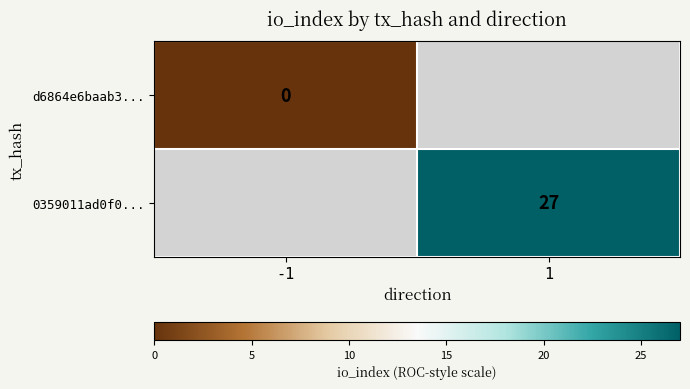

Is the value of 0359011ad0f0... at 1 greater than the value of d6864e6baab3... at -1?

Yes